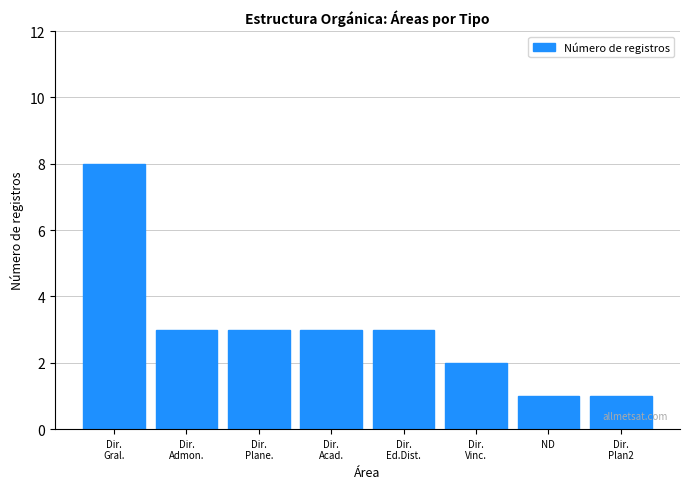

Reading right to left, what are all the values shown in this chart?

1	1	2	3	3	3	3	8